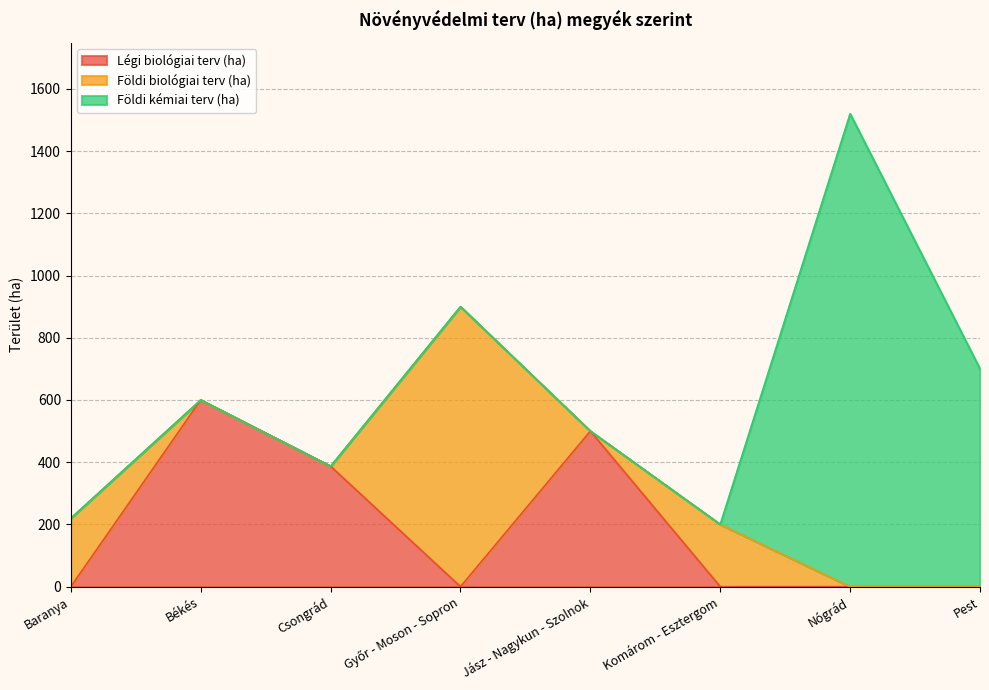

What is the total value across all series at Jász - Nagykun - Szolnok?

500